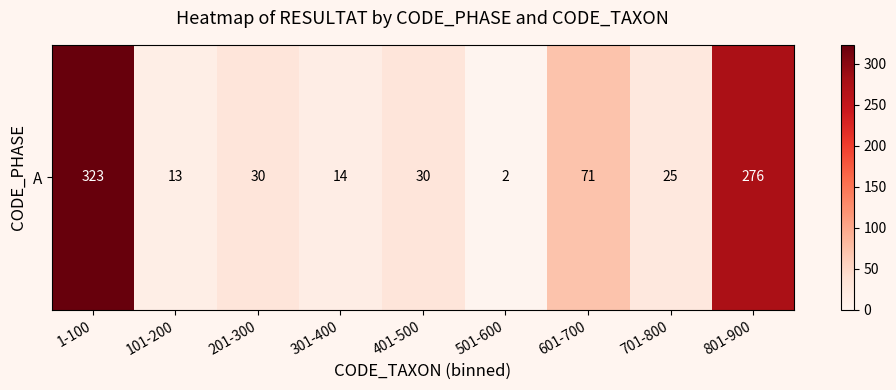

How many categories are shown in the chart?

9